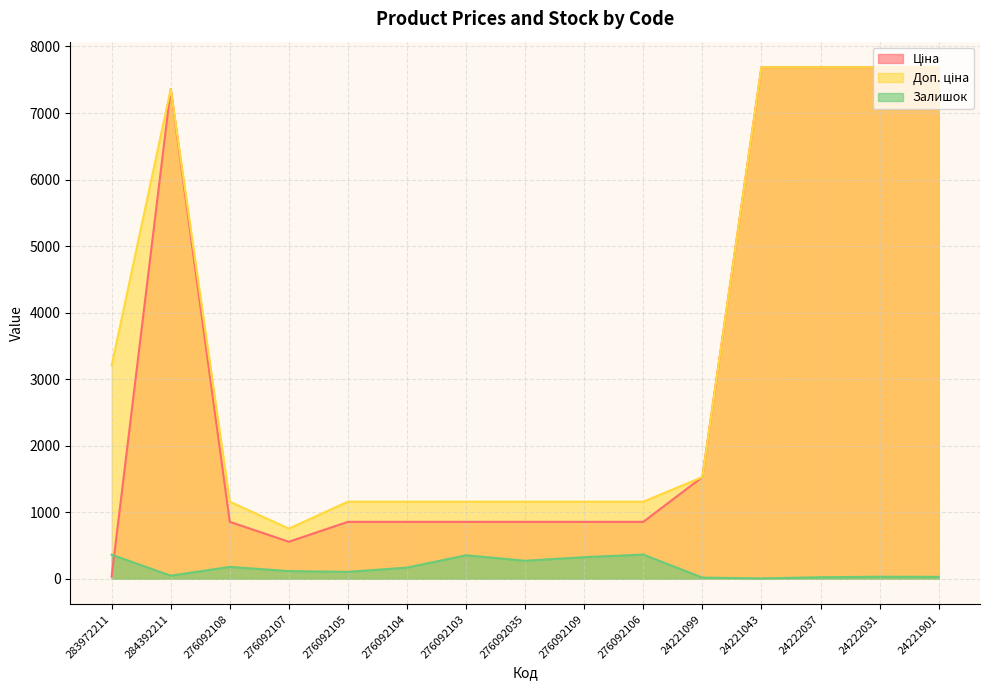

At which category is the sum across all series the highest?

24222031